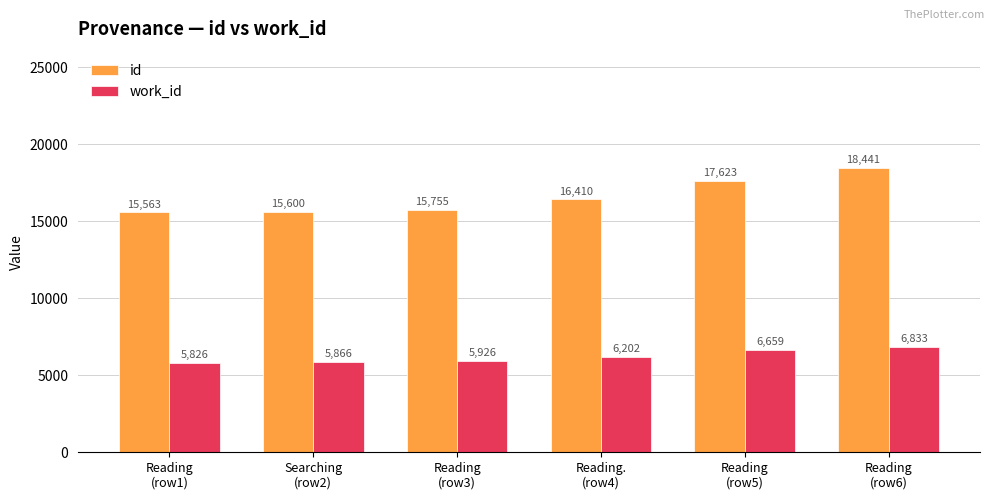

Between Searching
(row2) and Reading
(row6), which series saw the biggest shift?

id